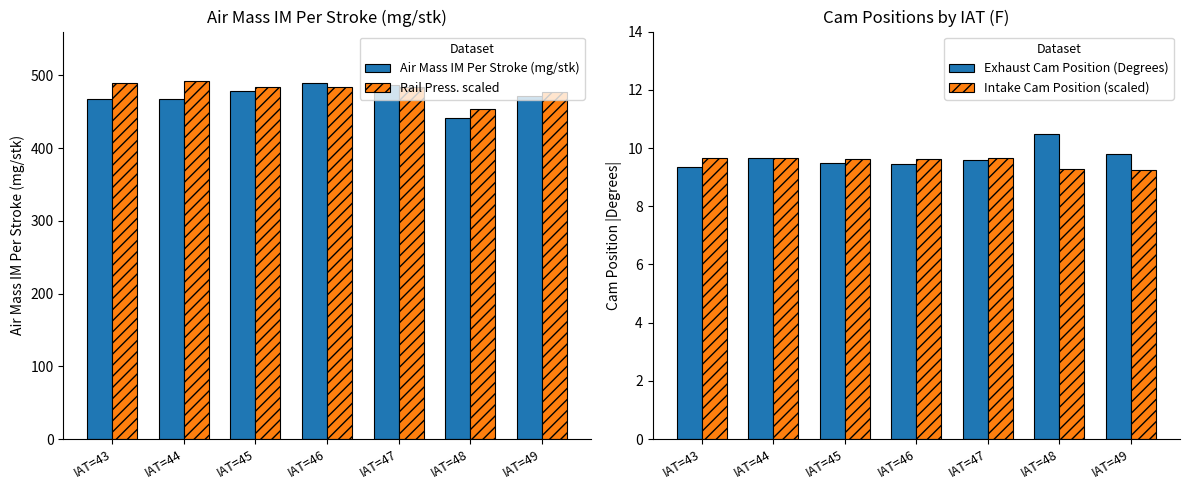

How many Intake Cam Position (scaled) values are between 9 and 10?

7